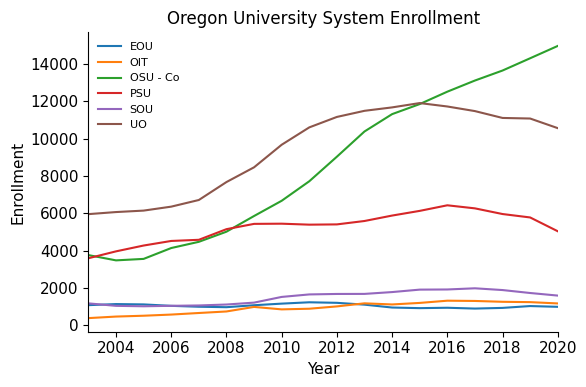

Which series has the largest total across all categories?

UO